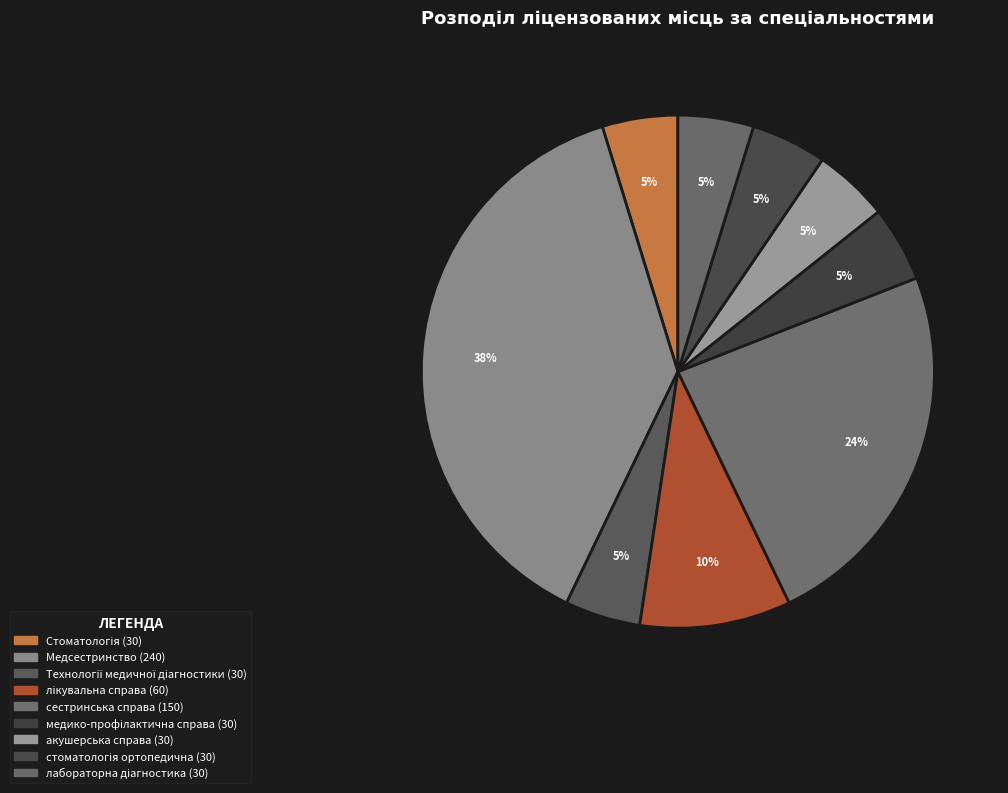

Count the number of slices in the pie.

9